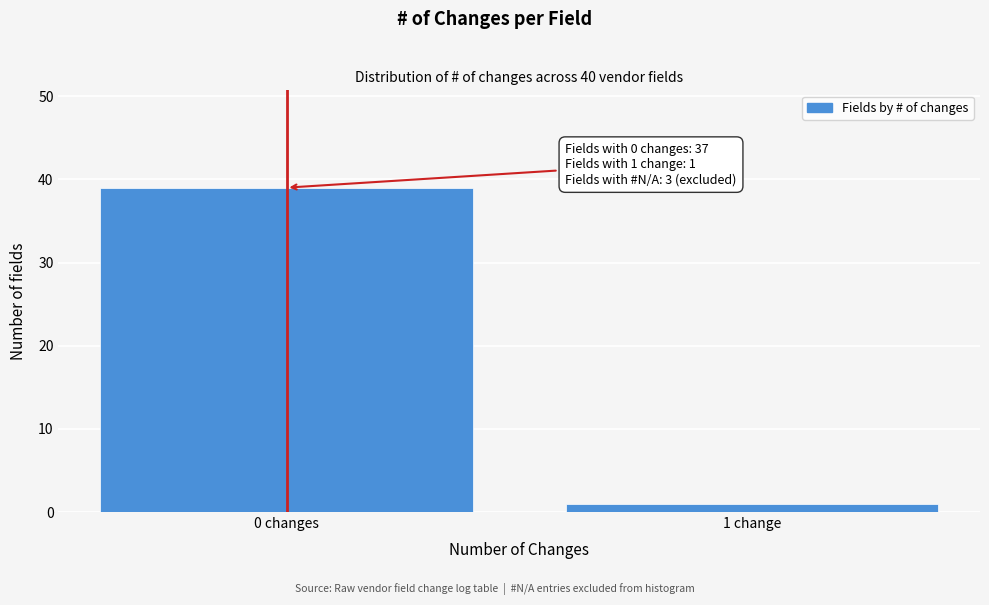

Reading left to right, what are all the values shown in this chart?

0 changes=39	1 change=1